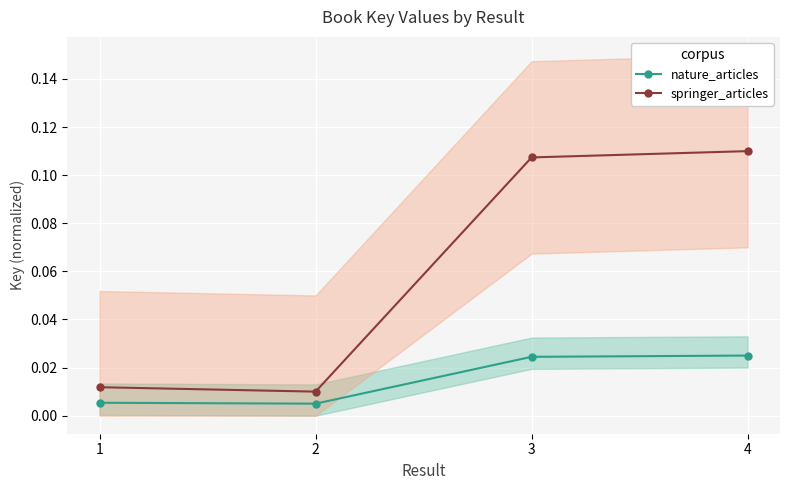

Reading right to left, what are all the values shown in this chart?

nature_articles: 4=0.0	3=0.0	2=0.0	1=0.0
springer_articles: 4=0.1	3=0.1	2=0.0	1=0.0